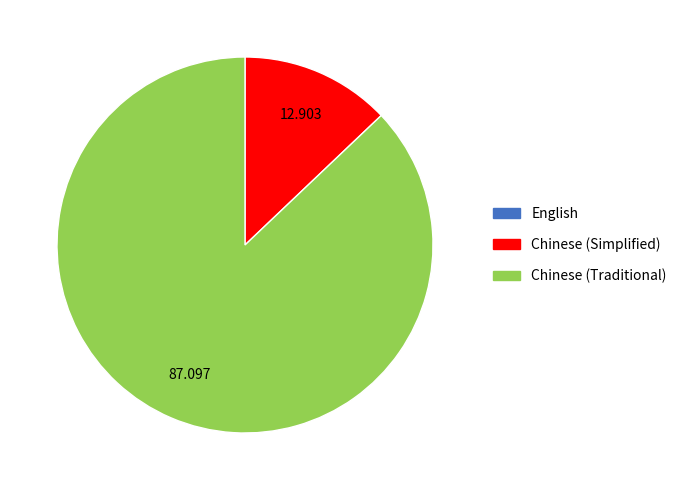

Does Chinese (Simplified) account for over 50% of the chart?

No